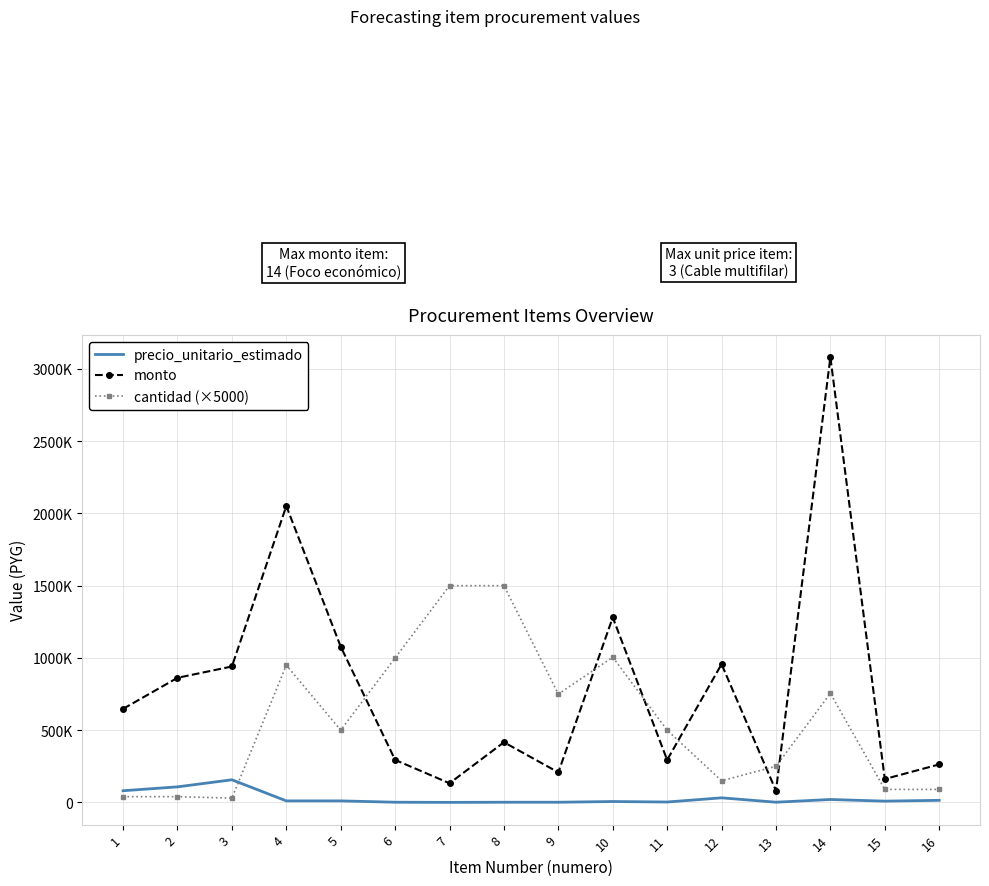

What are all the series names shown in the legend?

precio_unitario_estimado, monto, cantidad (×5000)